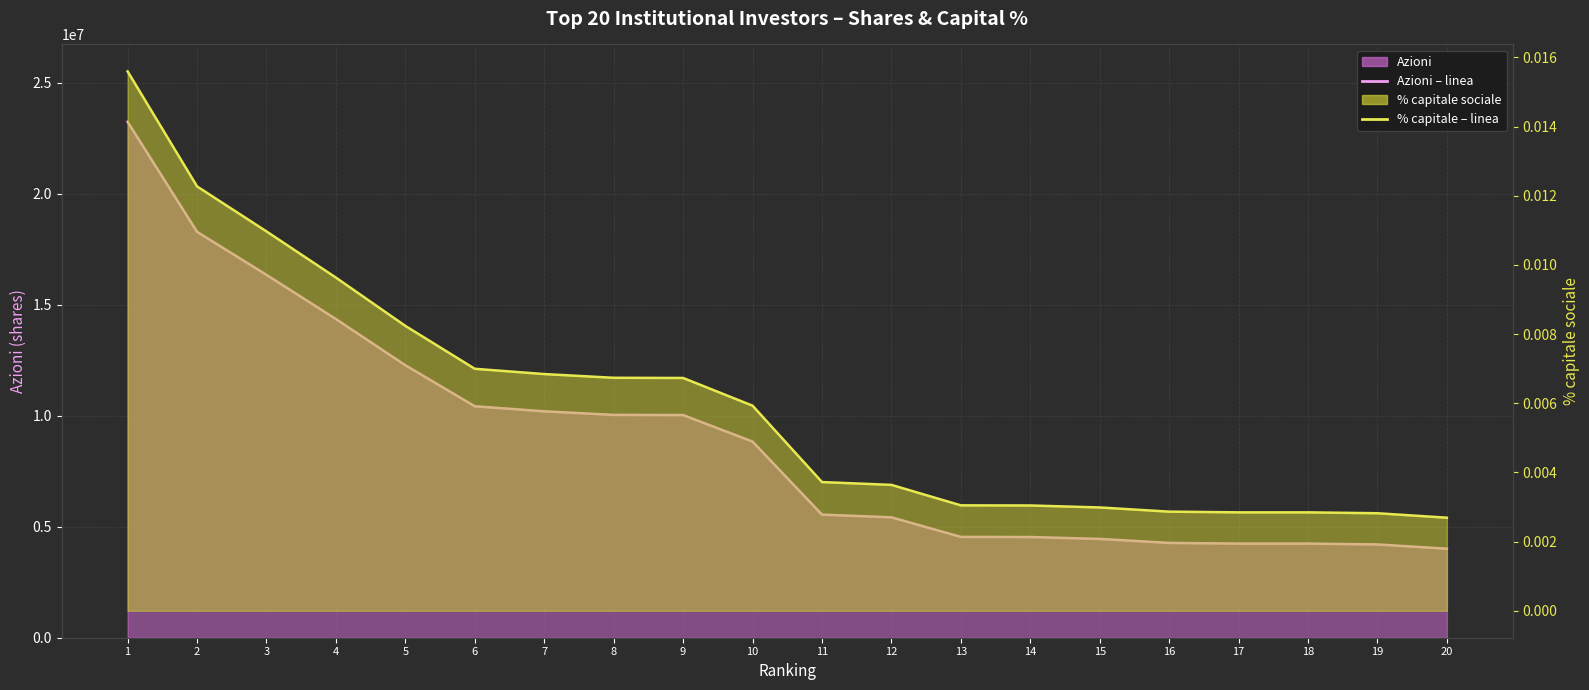

At which label does % capitale (line) reach its peak?

1